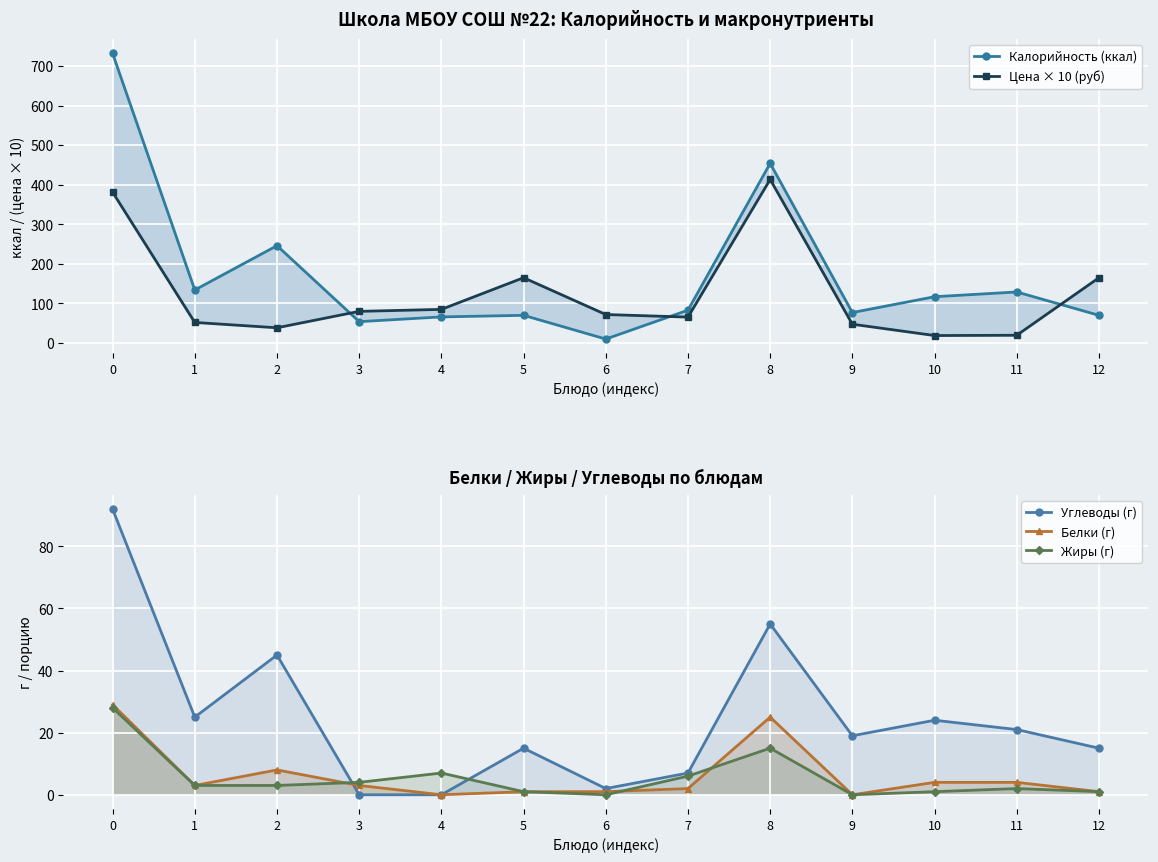

True or false: Цена × 10 (руб) has a value of 217.6 at 5.

False